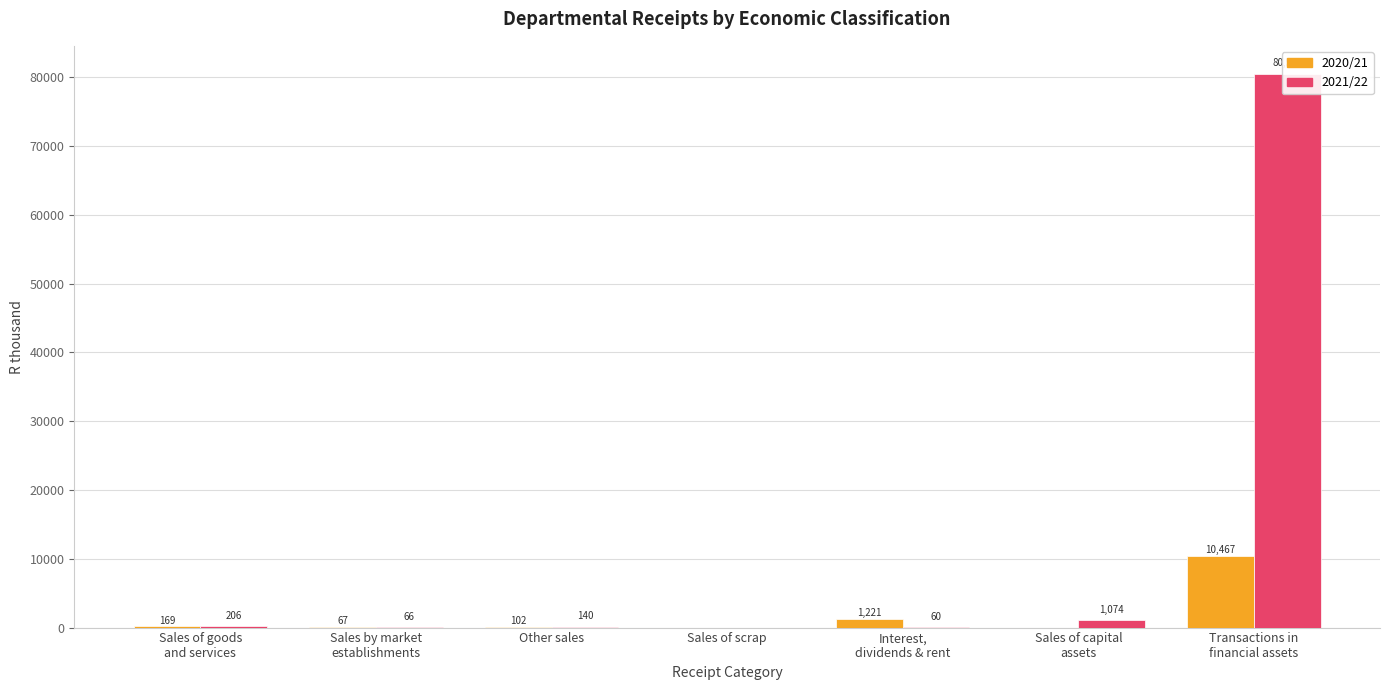

The value of 2021/22 at Sales of capital
assets is 1074. True or false?

True